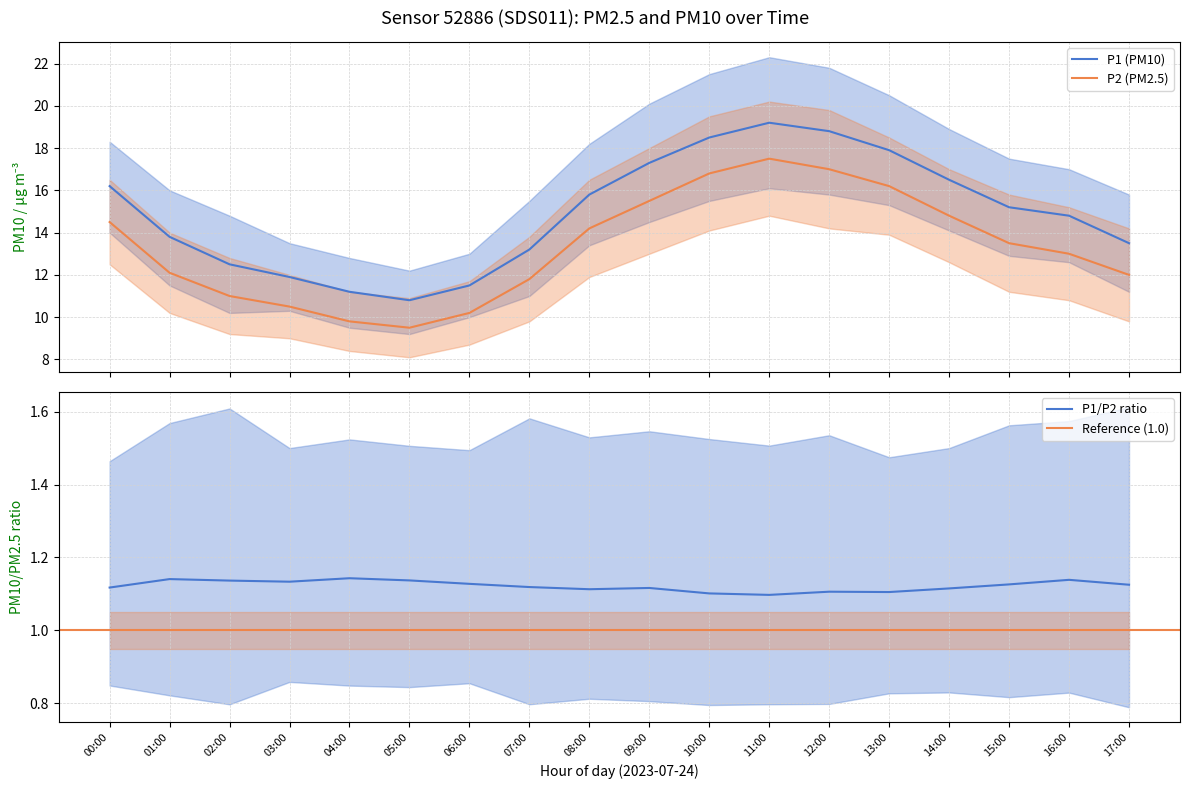

True or false: P1_lower and P2_mean cross at least once.

False